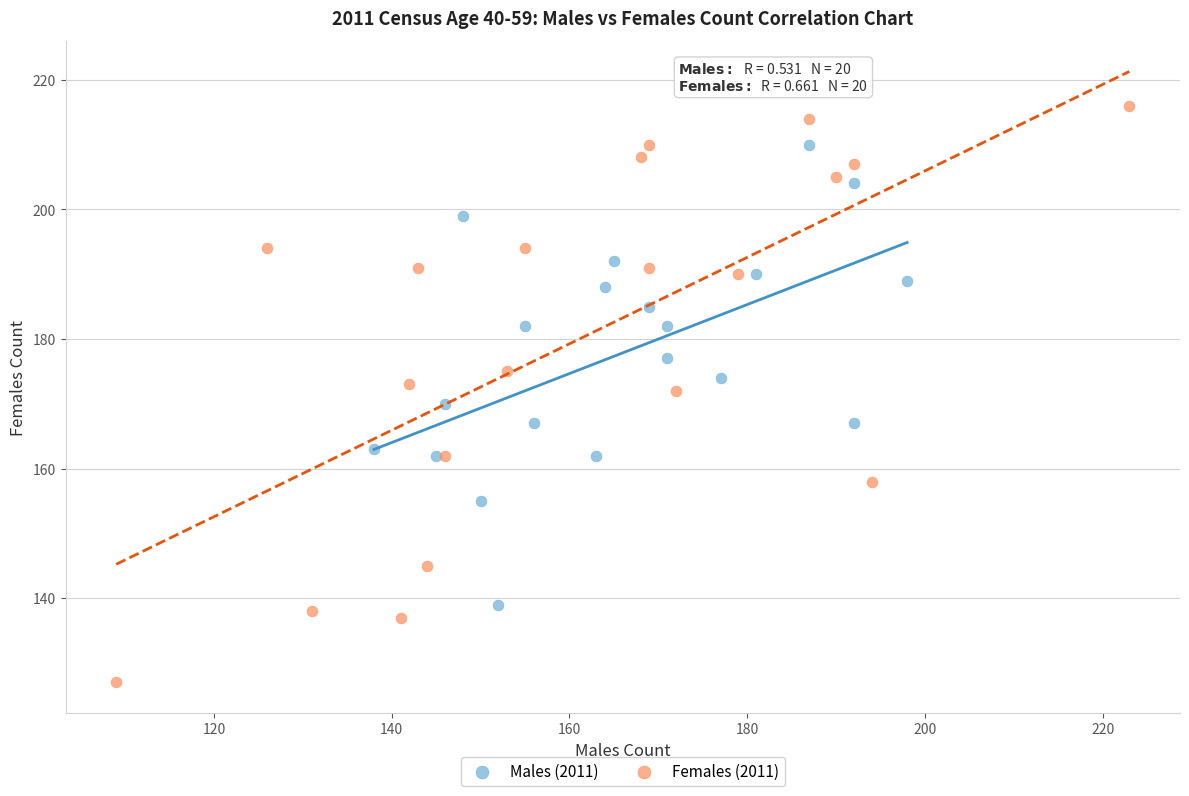

Which series has the widest spread of Y values?

Females (2011)